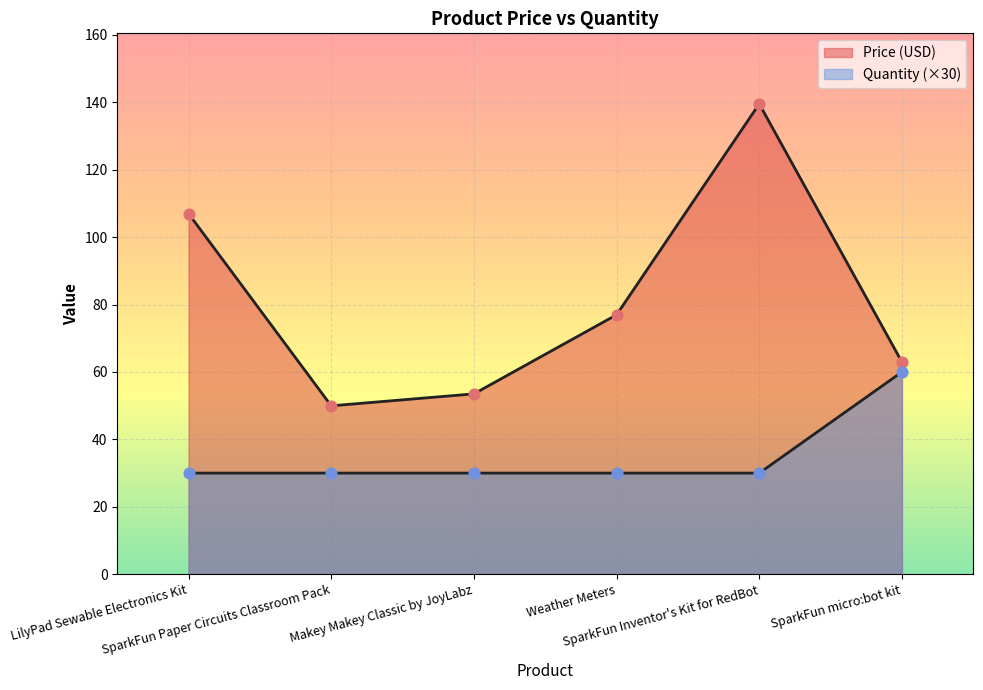

At which category is the sum across all series the highest?

SparkFun Inventor's Kit for RedBot